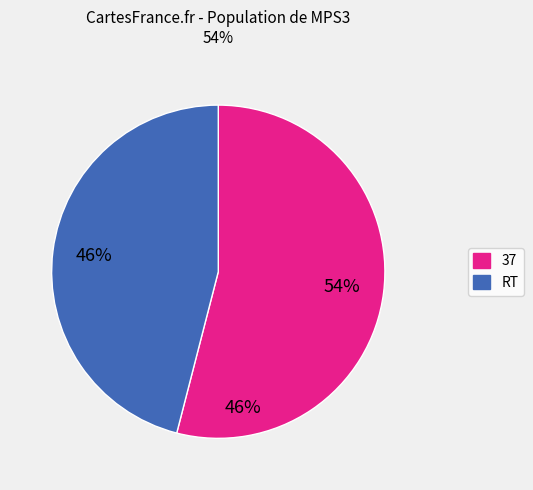

To the nearest percent, what is the combined percentage of 37 and RT?

100%